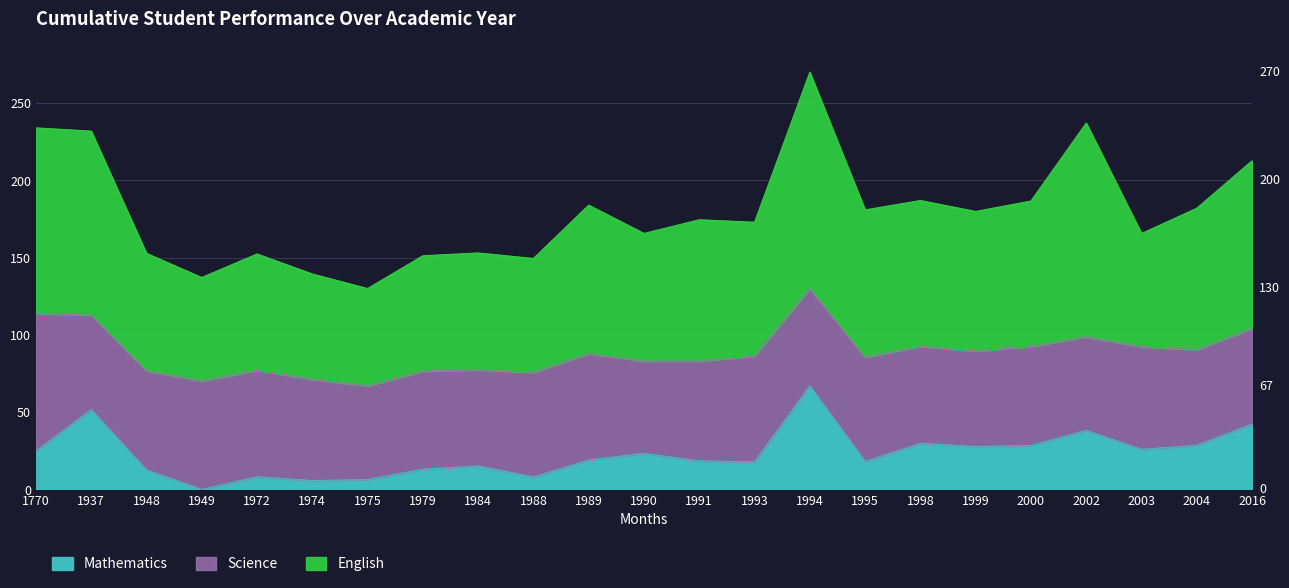

List the labels in order of English value, smallest first.

1975, 1949, 1974, 1988, 1979, 1972, 1948, 1984, 2003, 1990, 1993, 1991, 1999, 1995, 2004, 1989, 2000, 1998, 2016, 1937, 1770, 2002, 1994